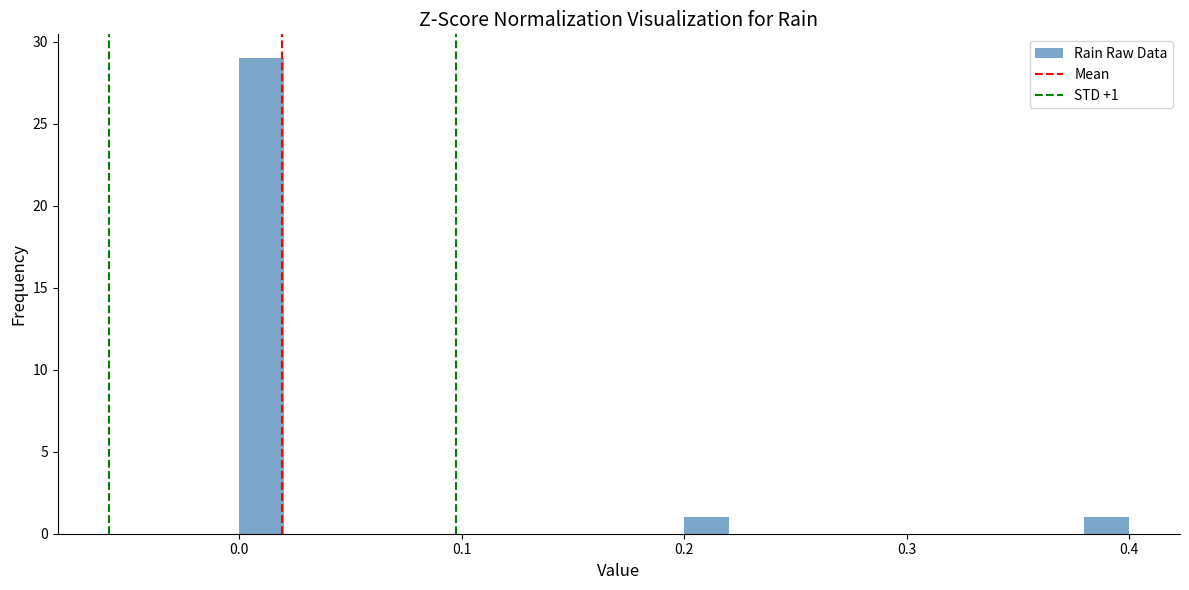

Around what value on the x-axis is the tallest bar? Give the approximate position of its centre, as read against the axis.

0.01